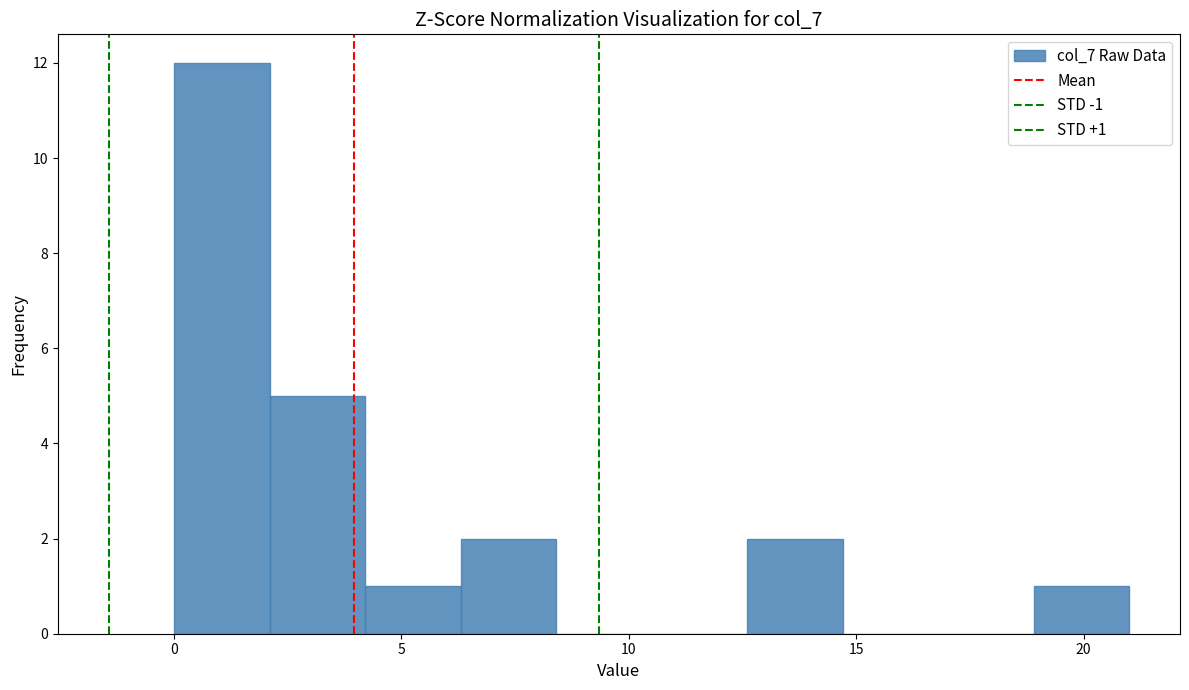

Which range on the x-axis has the tallest bar?

0.0 to 2.1